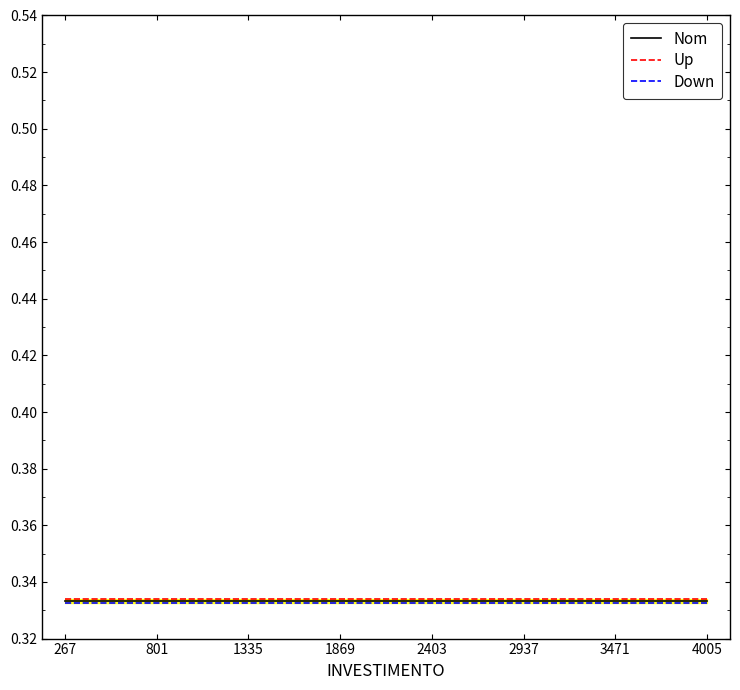

Which series has the widest spread of values?

Nom